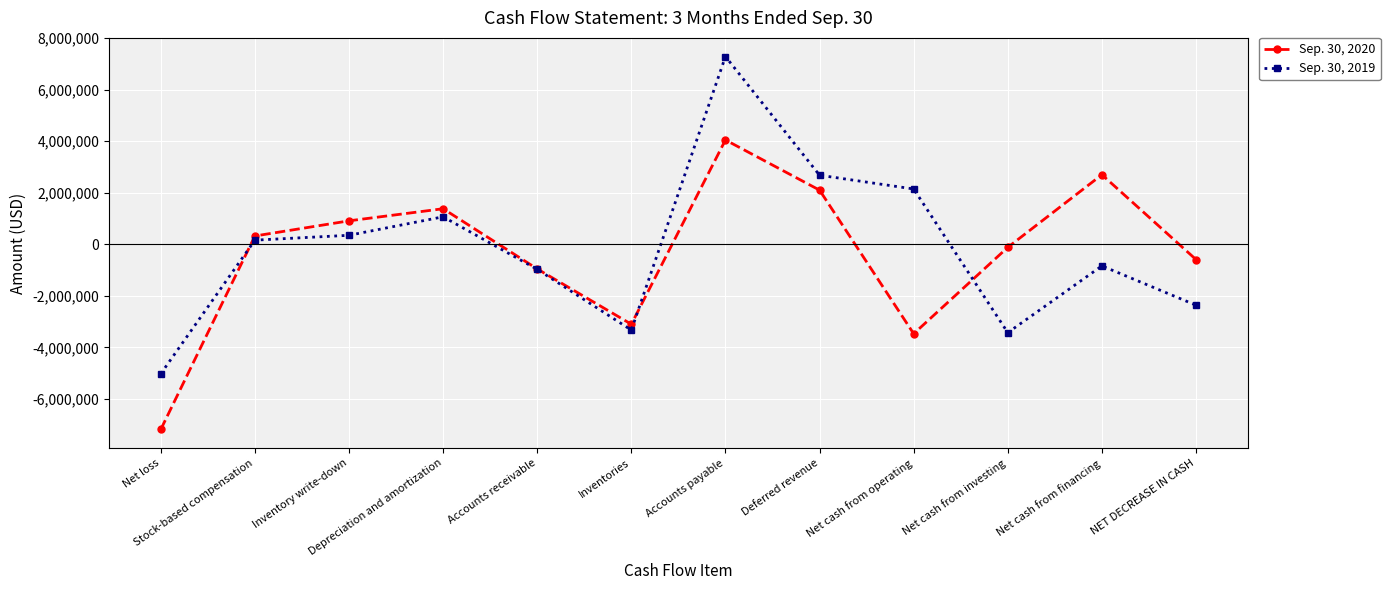

How many values in the Sep. 30, 2020 series are below 320409?

6